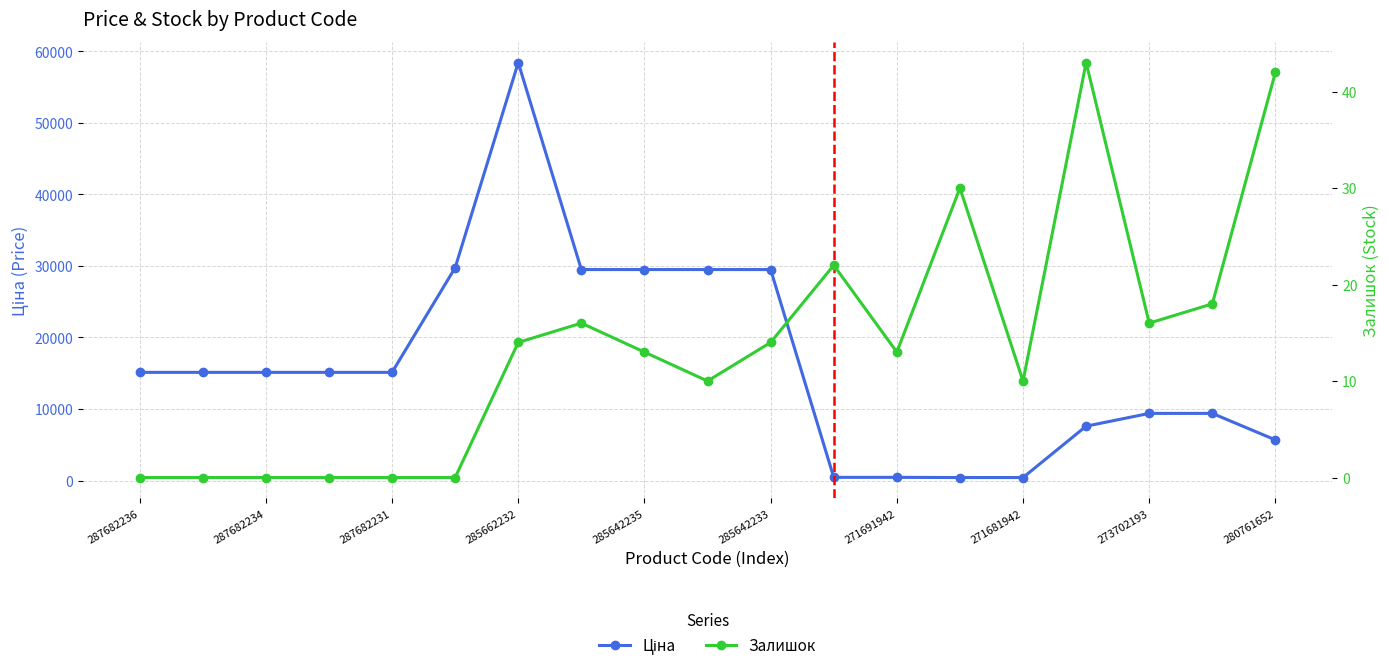

What is the spread (max minus min) of values at 17?

9366.0